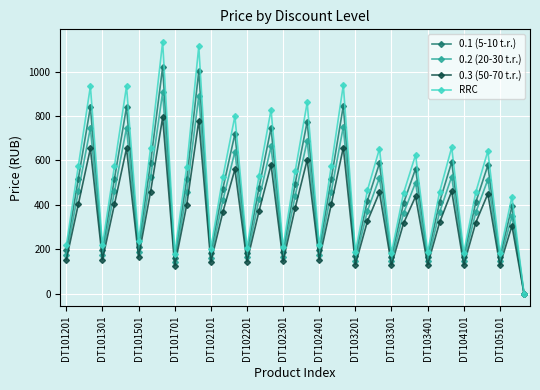

In RRC, how many points are lower than both neighbors (excluding endpoints)?

12